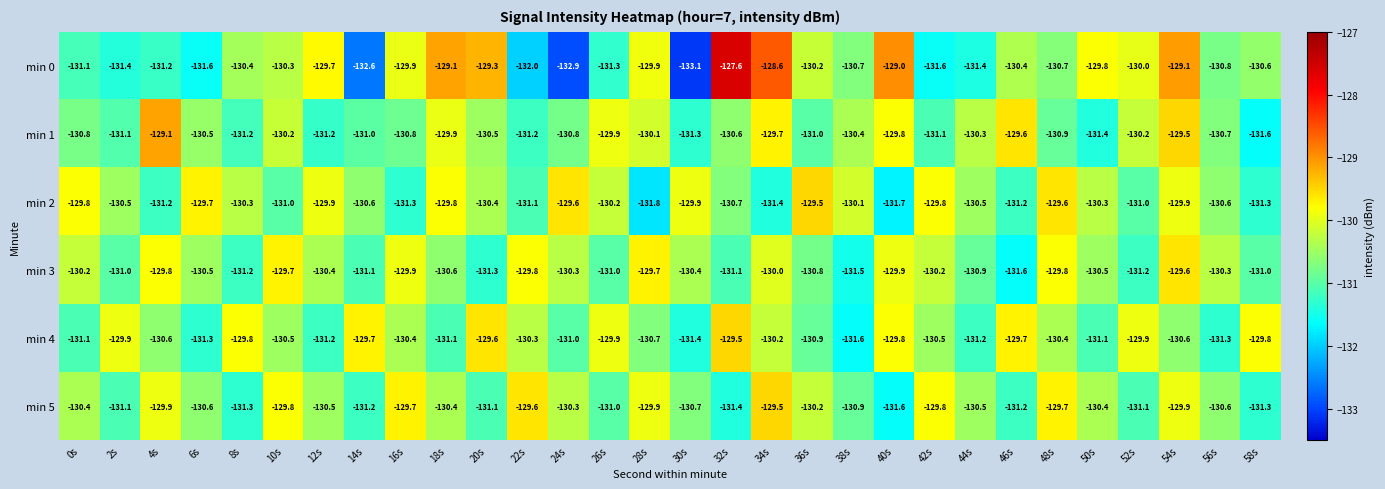

Which series has the largest total across all categories?

min 2